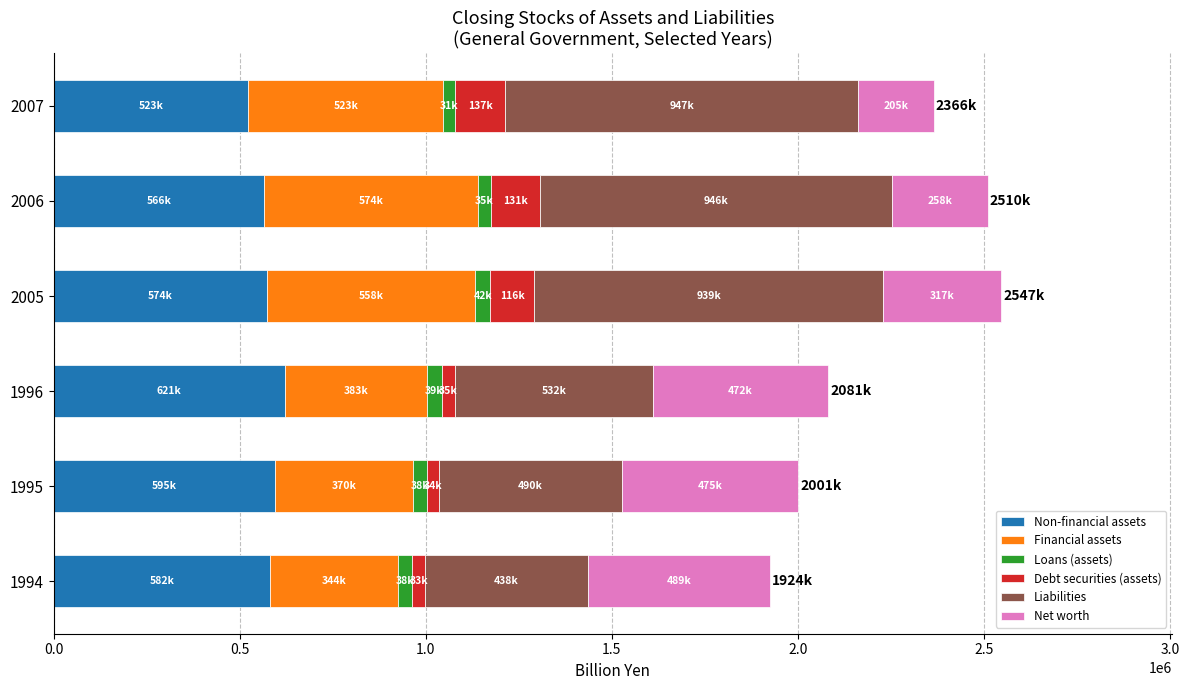

What is the maximum value for Non-financial assets?

621281.0